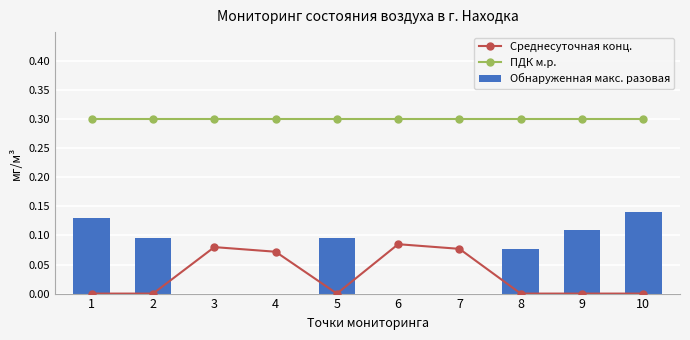

Is the value of Среднесуточная конц. at 4 greater than the value of ПДК м.р. at 1?

No